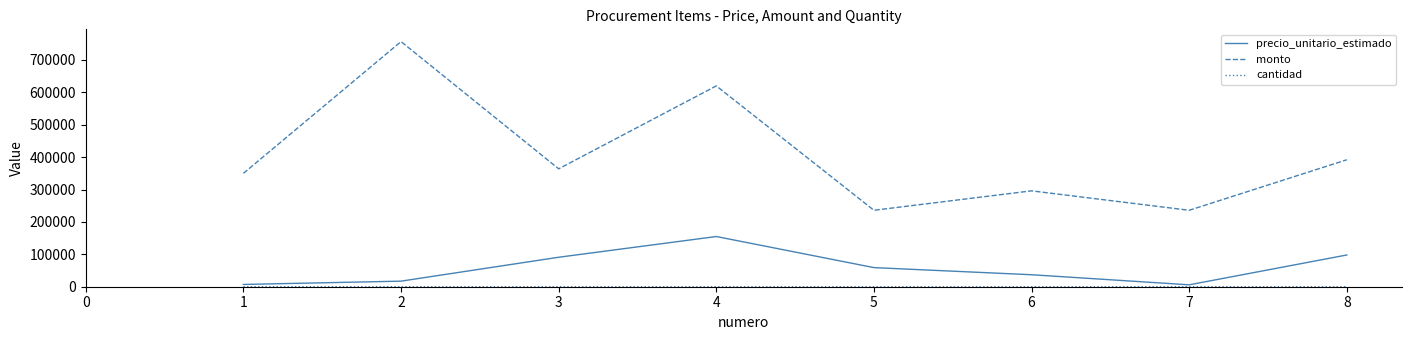

At which label is precio_unitario_estimado closest to 80450?

3